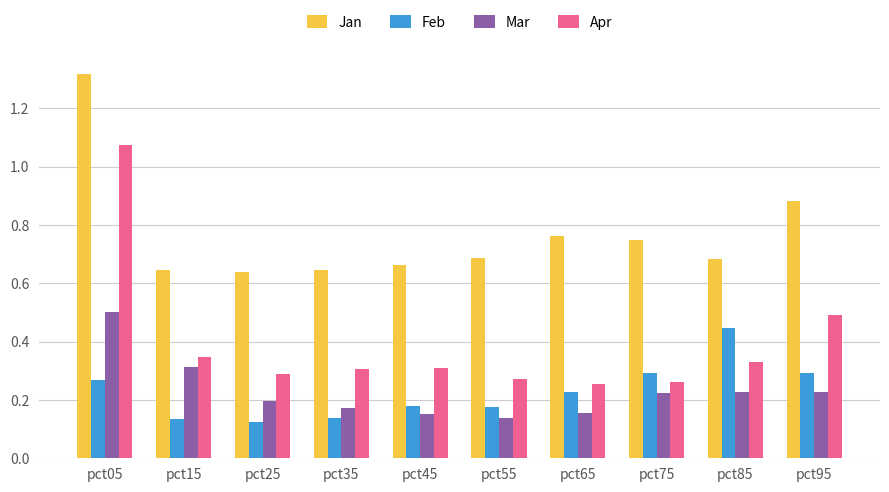

Which label corresponds to the largest value in the chart?

pct05